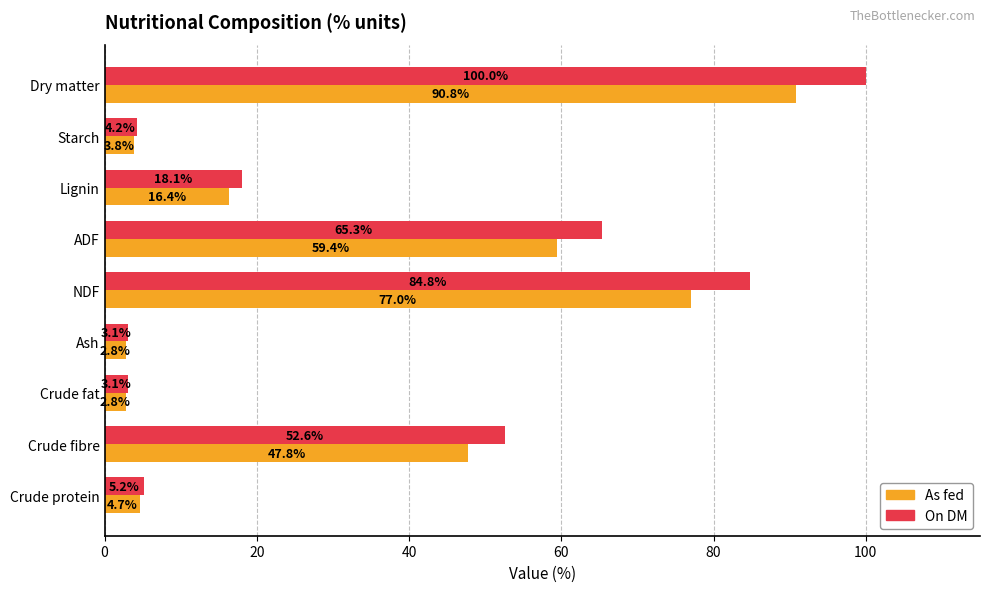

What is the difference between the second highest and second lowest values in the On DM series?

81.7